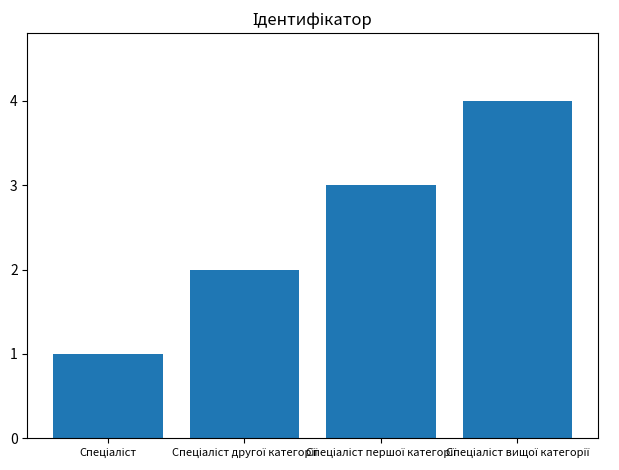

What is the difference between the maximum and minimum values?

3